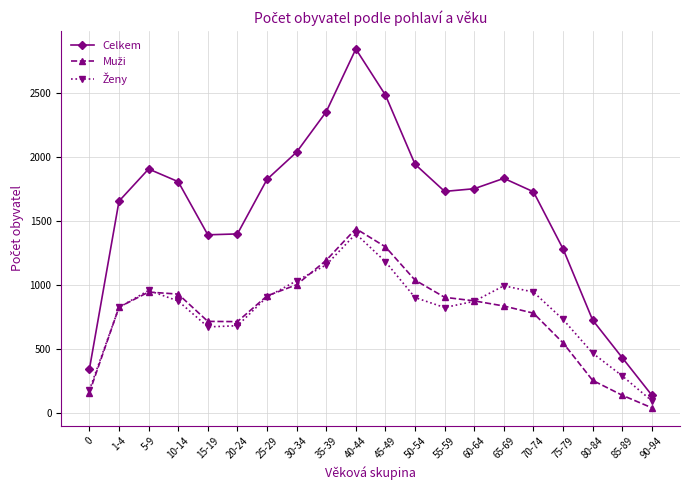

Which category has the highest value in the Celkem series?

40-44